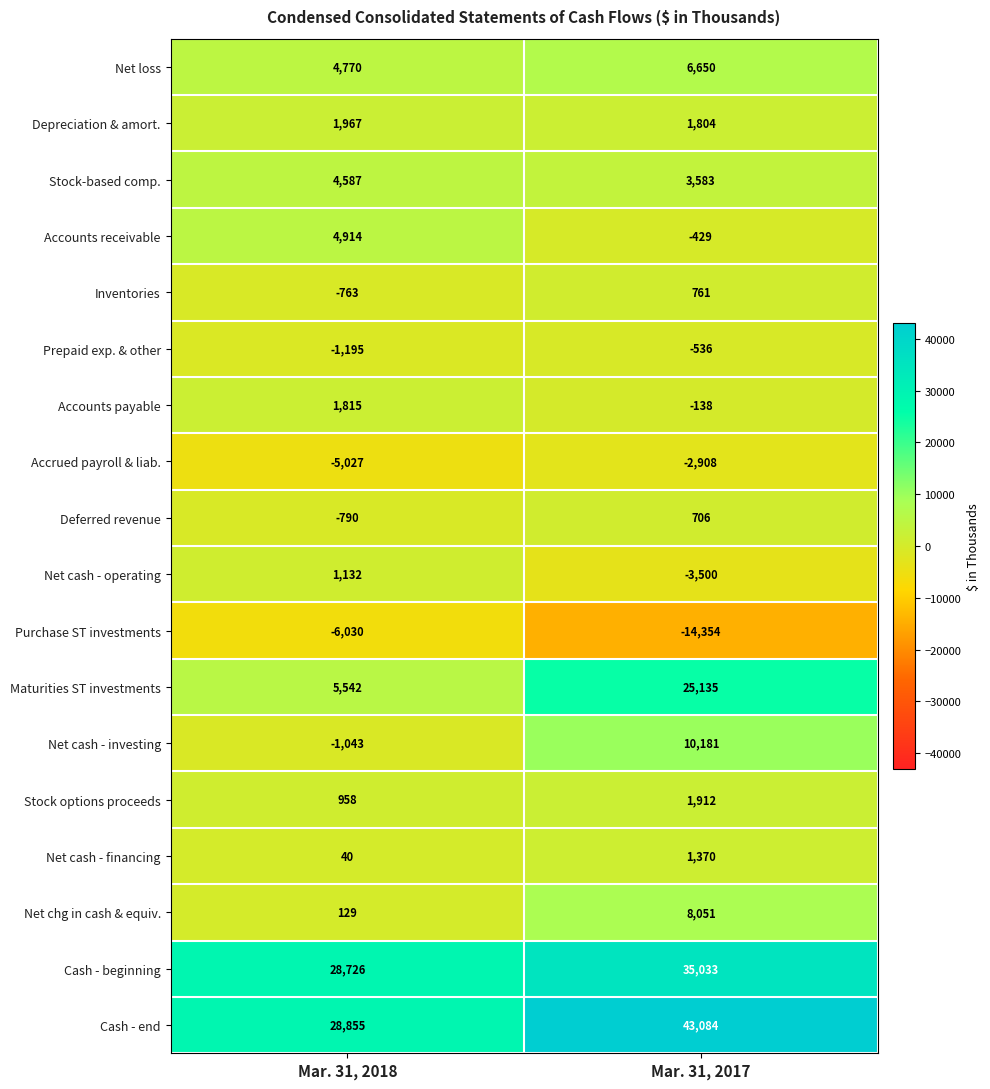

At which category is the sum across all series the highest?

Mar. 31, 2017